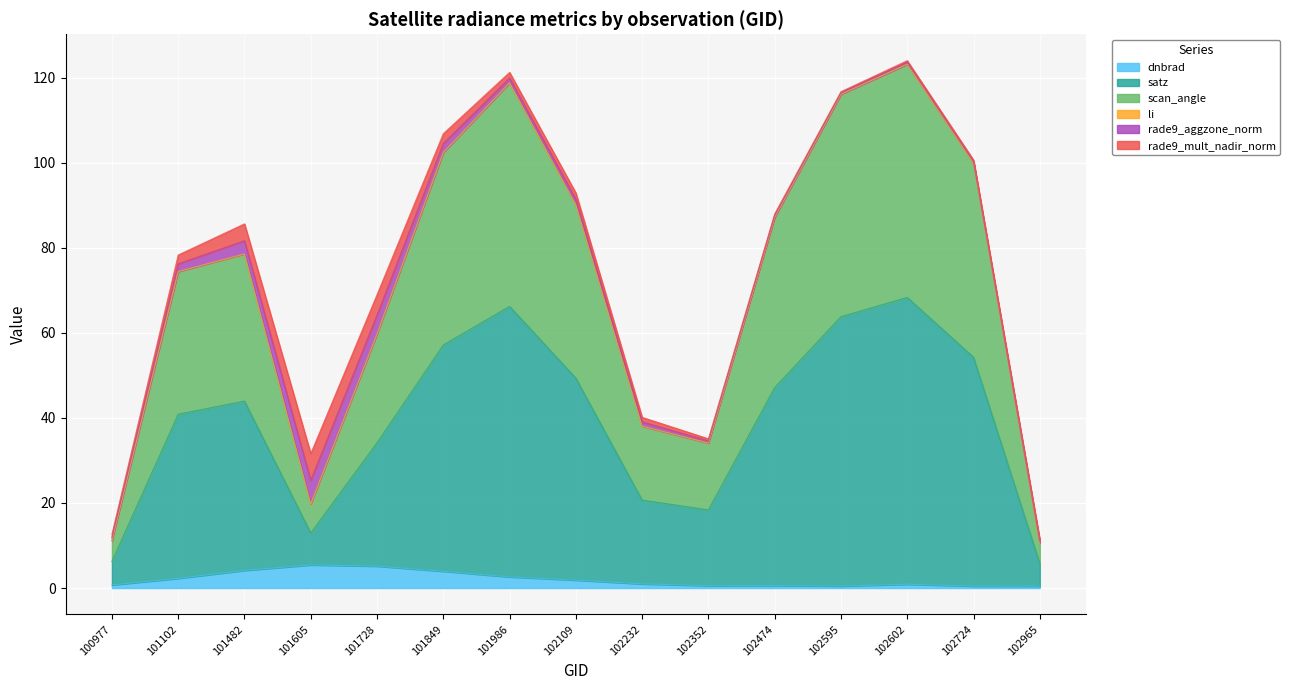

At which category does the chart reach its peak across all series?

102602